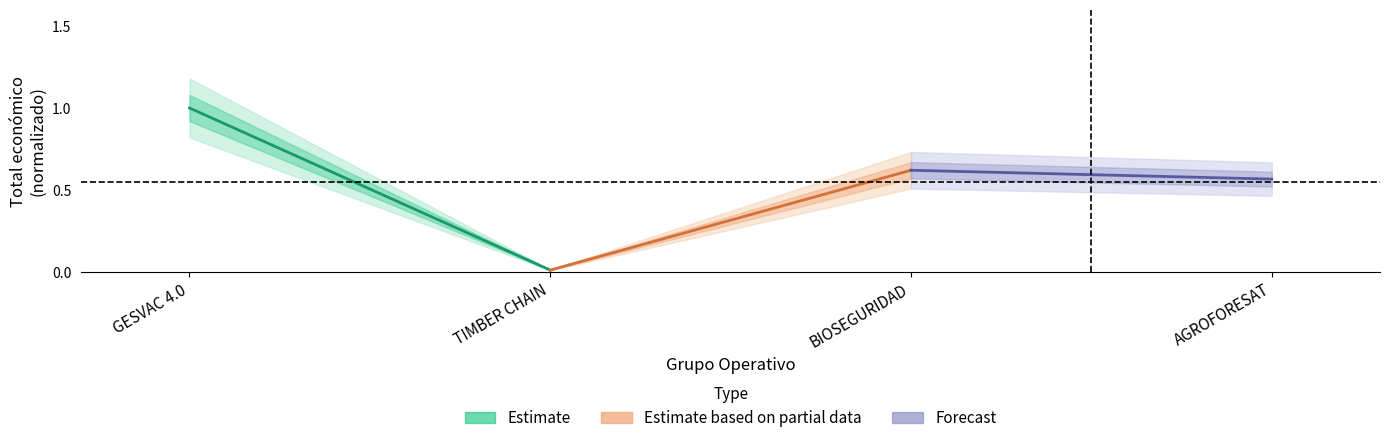

List the labels in order of Estimate value, largest first.

GESVAC 4.0, TIMBER CHAIN